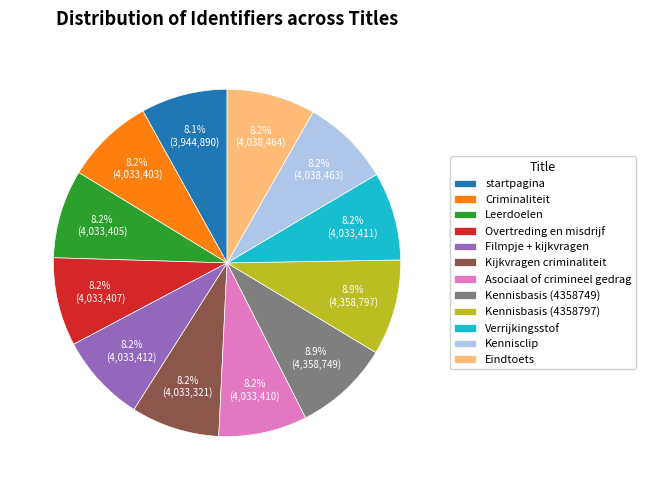

True or false: Kennisbasis (4358749) accounts for 9% of the total.

True